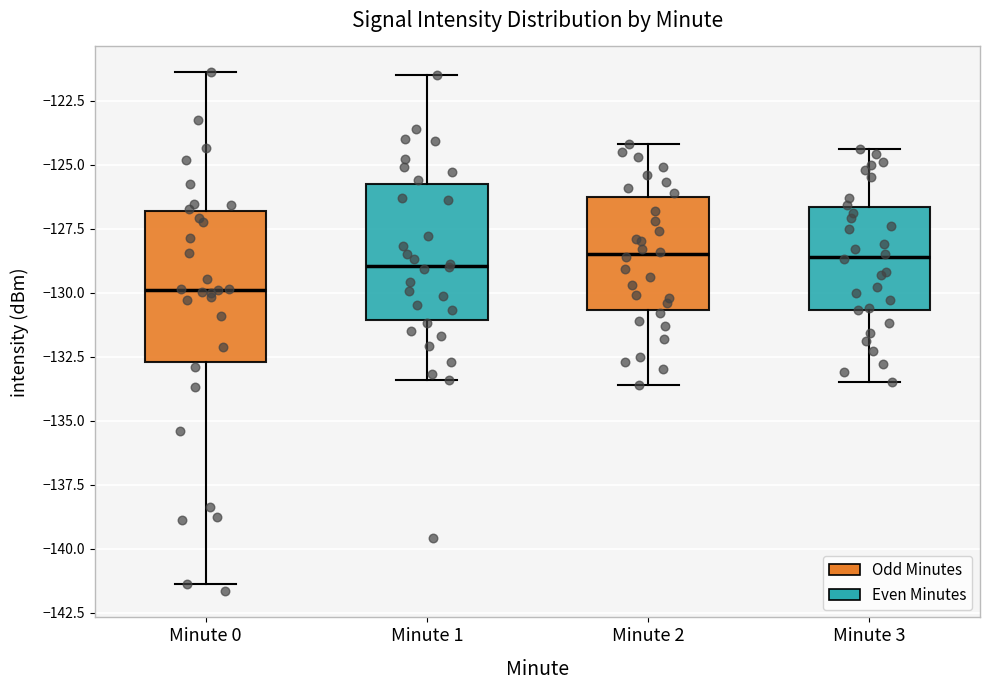

Reading left to right, read every box against the y-axis: the position of its median line, the range the box covers, and the ends of its whiskers. The values are not printed on the chart, so give them approximately, as read against the axis.

Minute 0: median -130.0, box -132.5 to -127.0, whiskers -141.5 to -121.5
Minute 1: median -129.0, box -131.0 to -126.0, whiskers -133.5 to -121.5
Minute 2: median -128.5, box -130.5 to -126.5, whiskers -133.5 to -124.0
Minute 3: median -128.5, box -130.5 to -126.5, whiskers -133.5 to -124.5